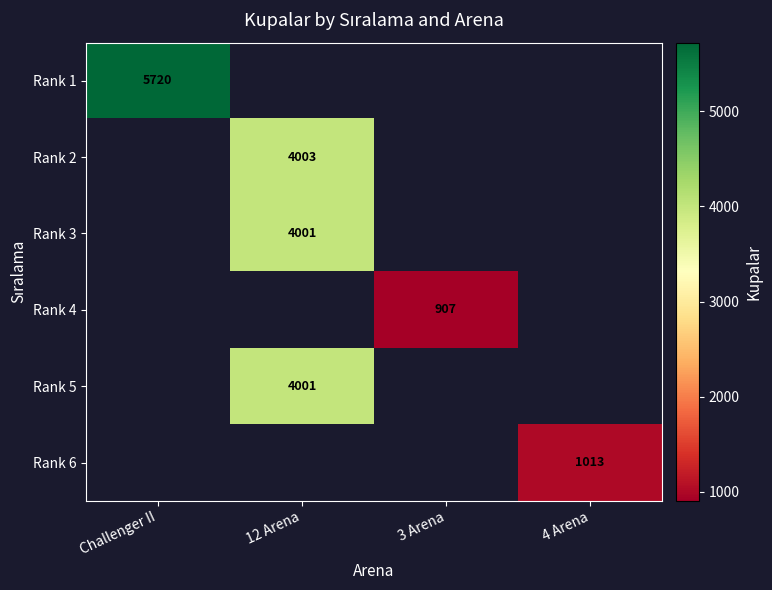

The value of Rank 1 at Challenger II is 5720. True or false?

True